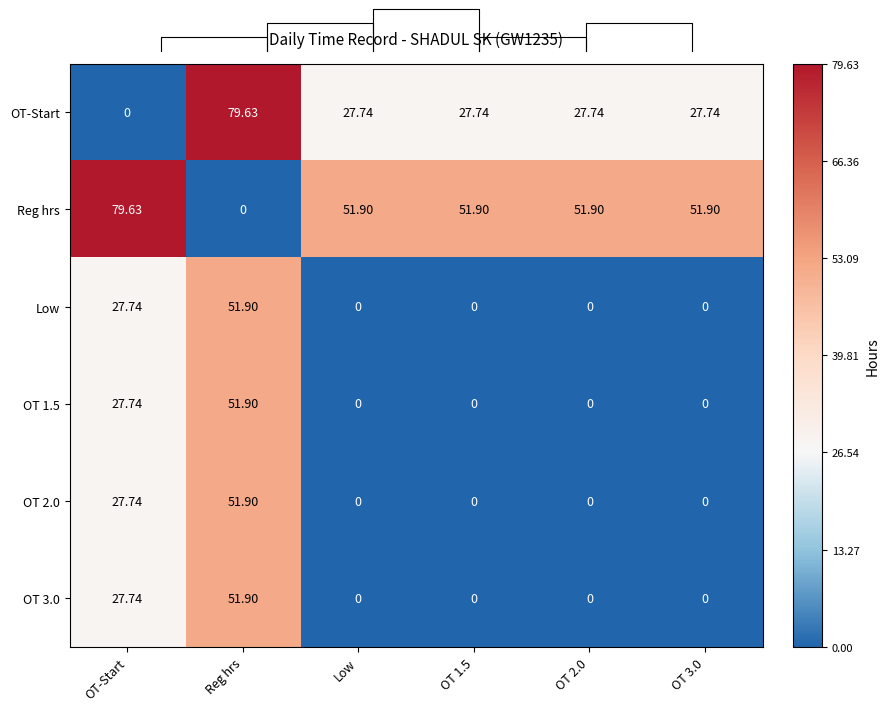

Which series has the largest total across all categories?

Reg hrs